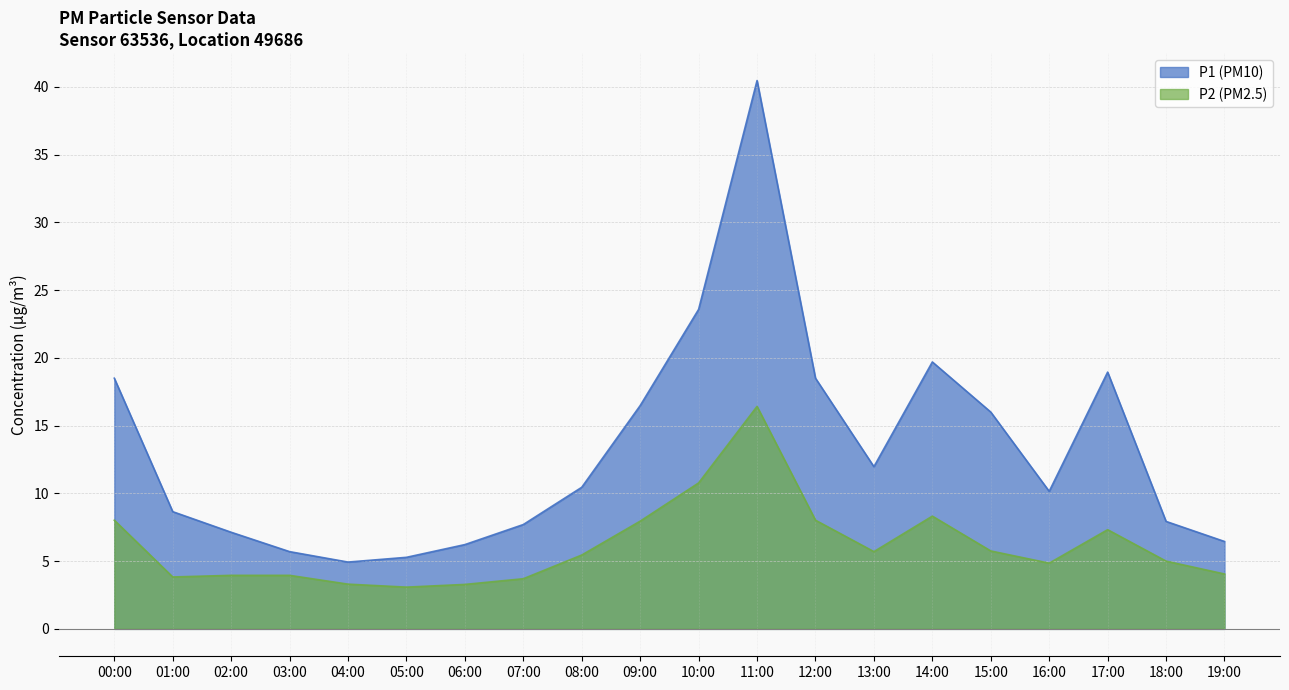

At which label does P2 reach its peak?

11:00